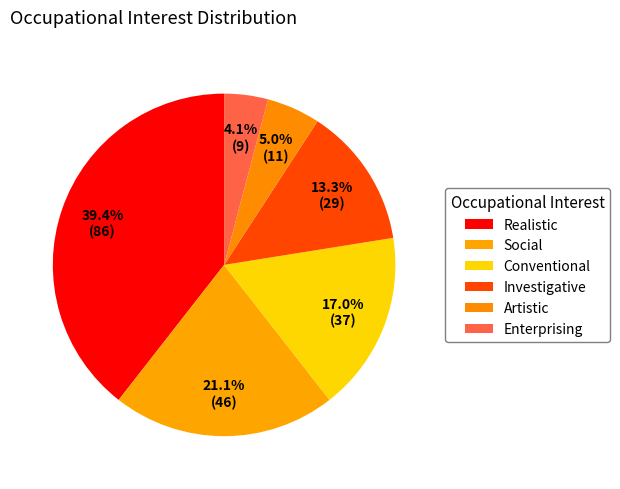

Is it true that Enterprising is 4% of the pie?

True